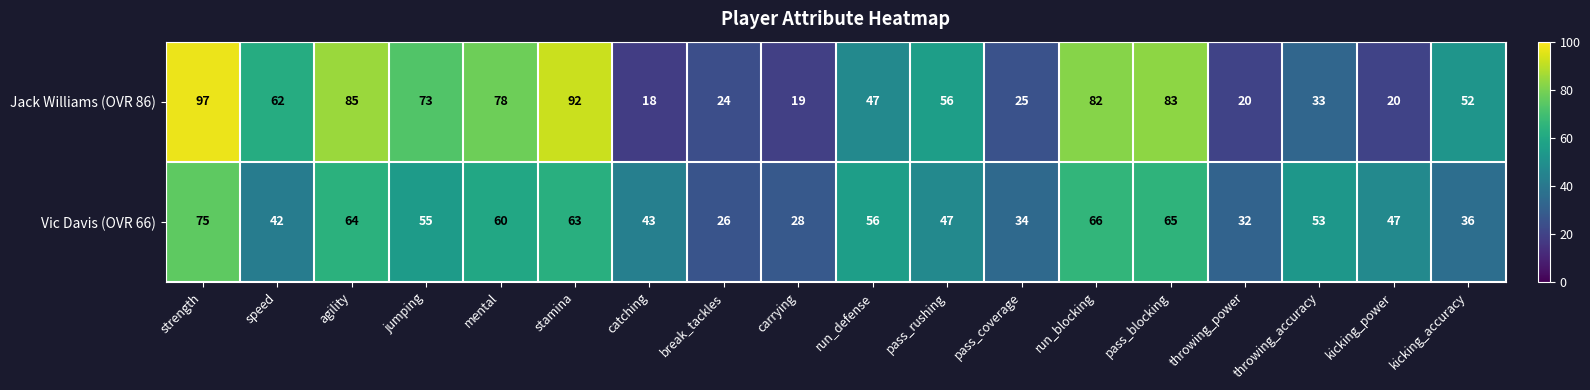

Is it true that Jack Williams (OVR 86) equals 24 at break_tackles?

True